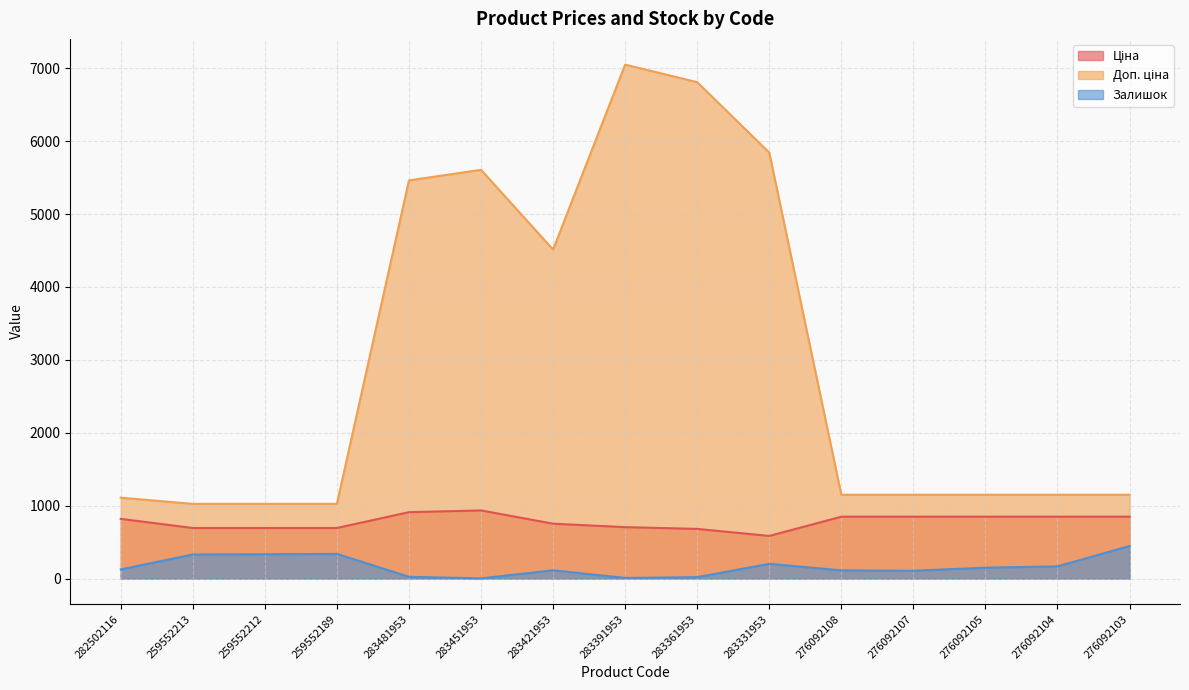

At how many categories does at least one series exceed 945?

15